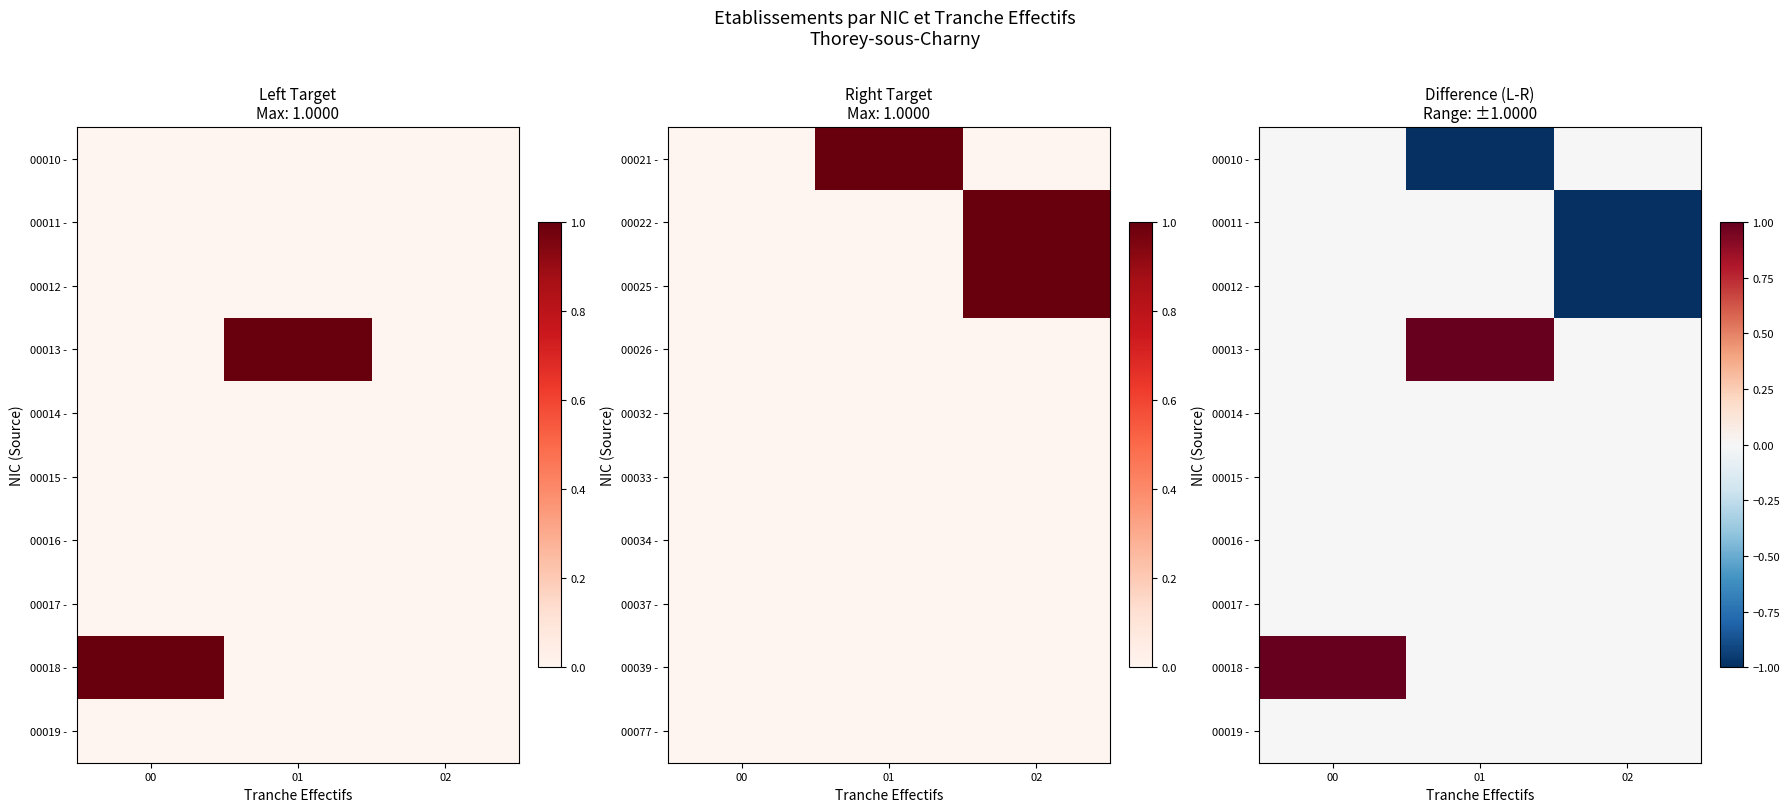

Where is 00019 - nearest to the value 0?

00